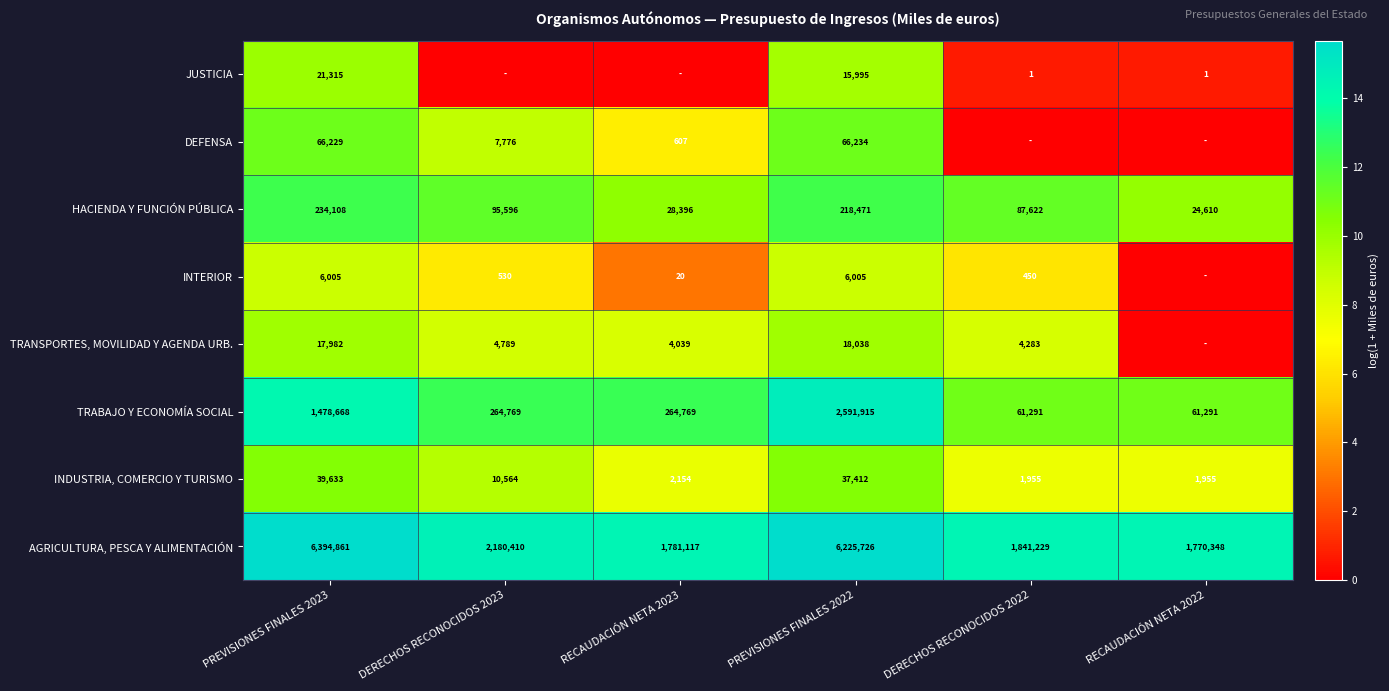

Where is HACIENDA Y FUNCIÓN PÚBLICA nearest to the value 129359?

DERECHOS RECONOCIDOS 2023